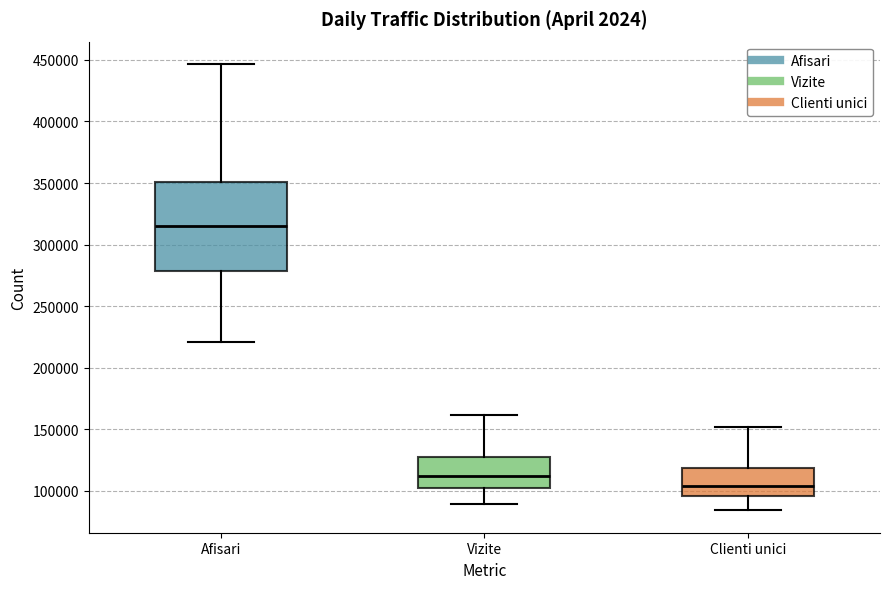

Comparing the boxes themselves (not the whiskers), which one is the tallest?

Afisari